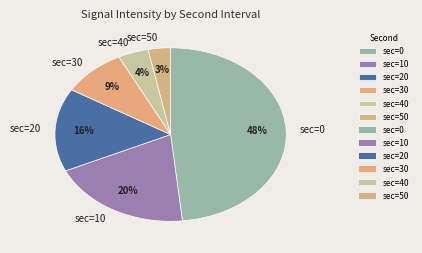

Rank the categories by value from highest to lowest.

sec=0, sec=10, sec=20, sec=30, sec=40, sec=50